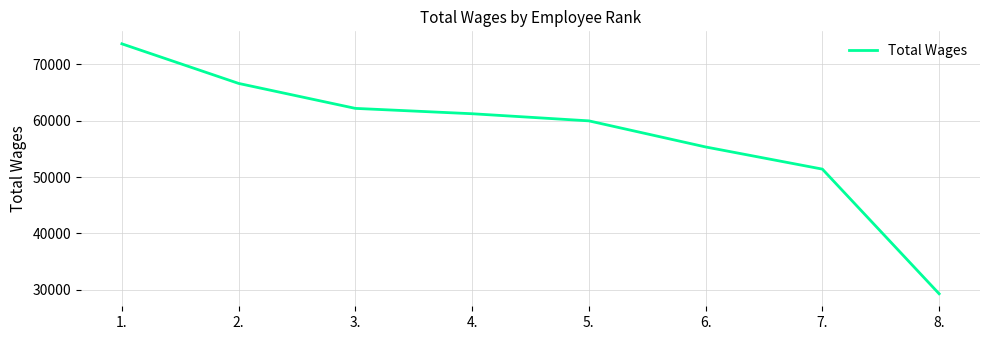

List the labels in order of value, smallest first.

8., 7., 6., 5., 4., 3., 2., 1.